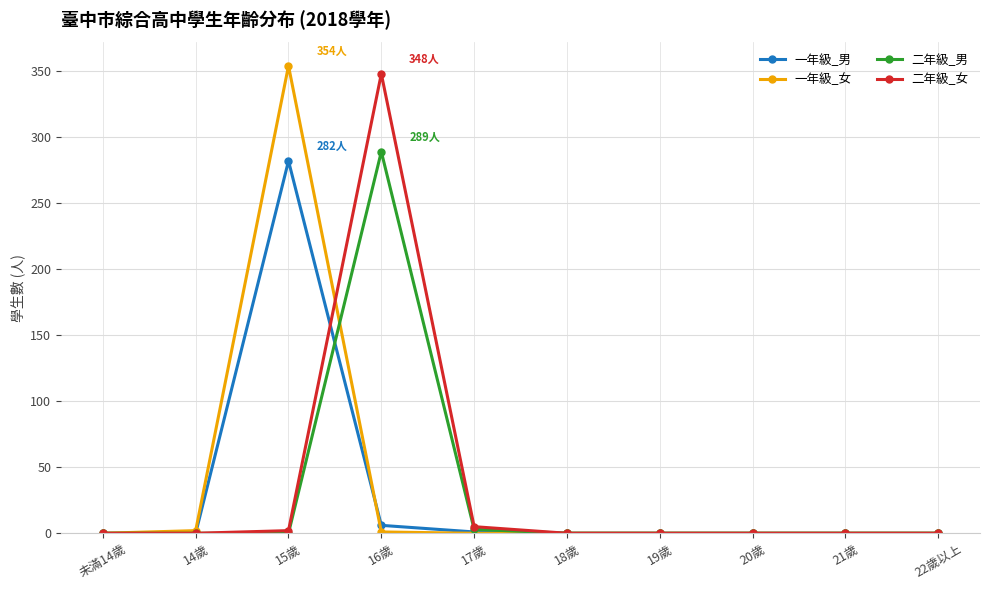

What is the highest value of the 一年級_女 series?

354